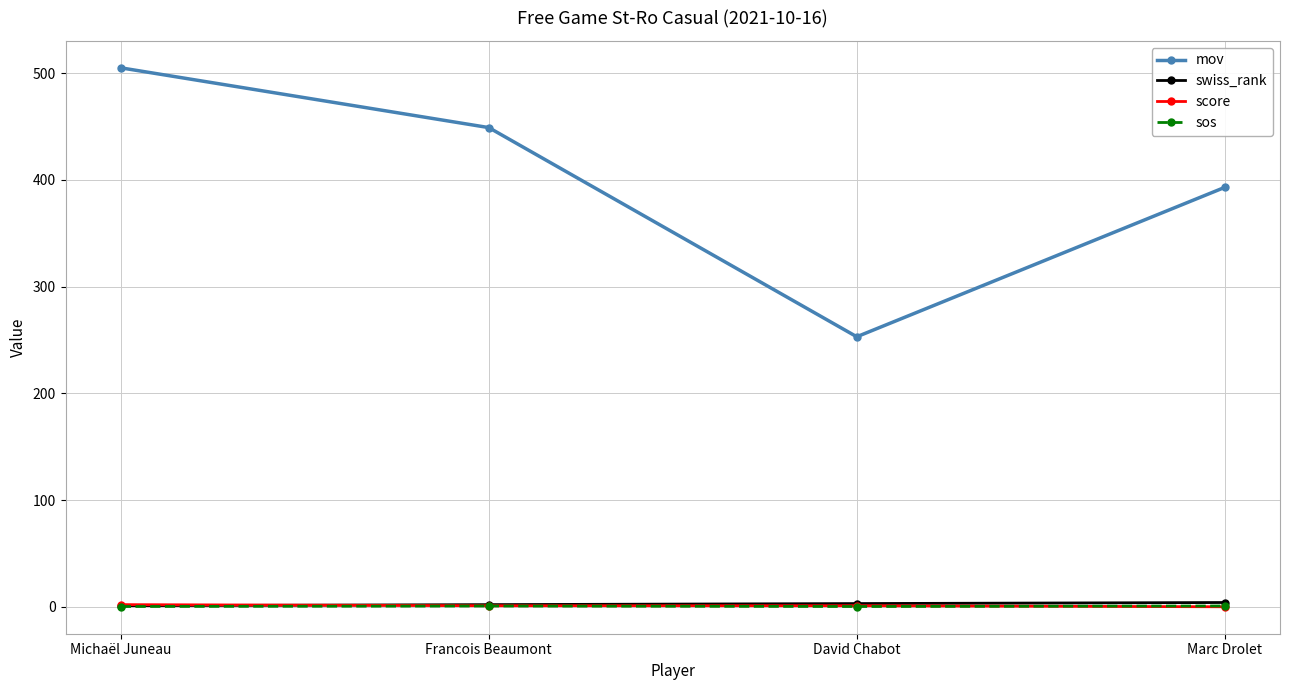

How many categories are shown in the chart?

4